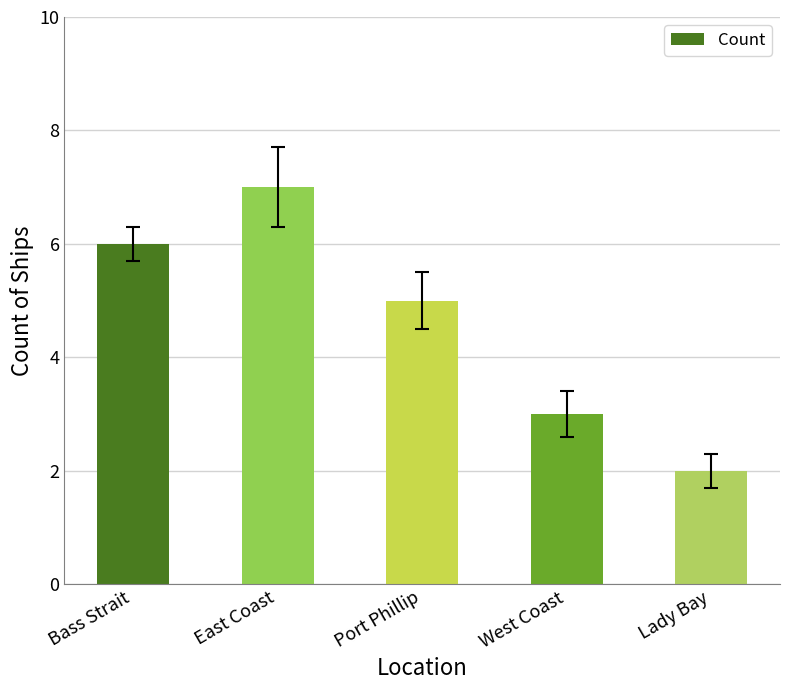

What is the difference between the maximum and minimum values?

5